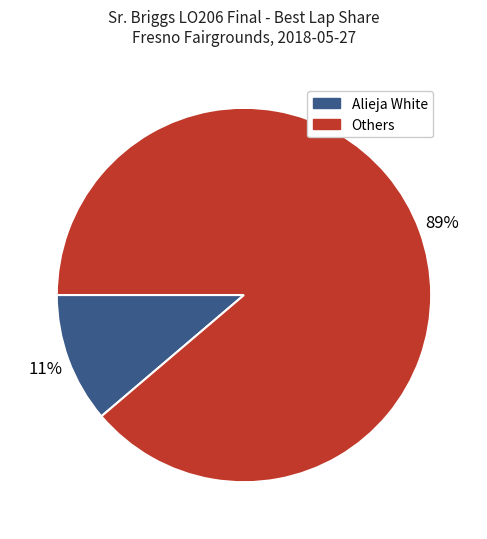

Rank the categories by value from highest to lowest.

Others, Alieja White